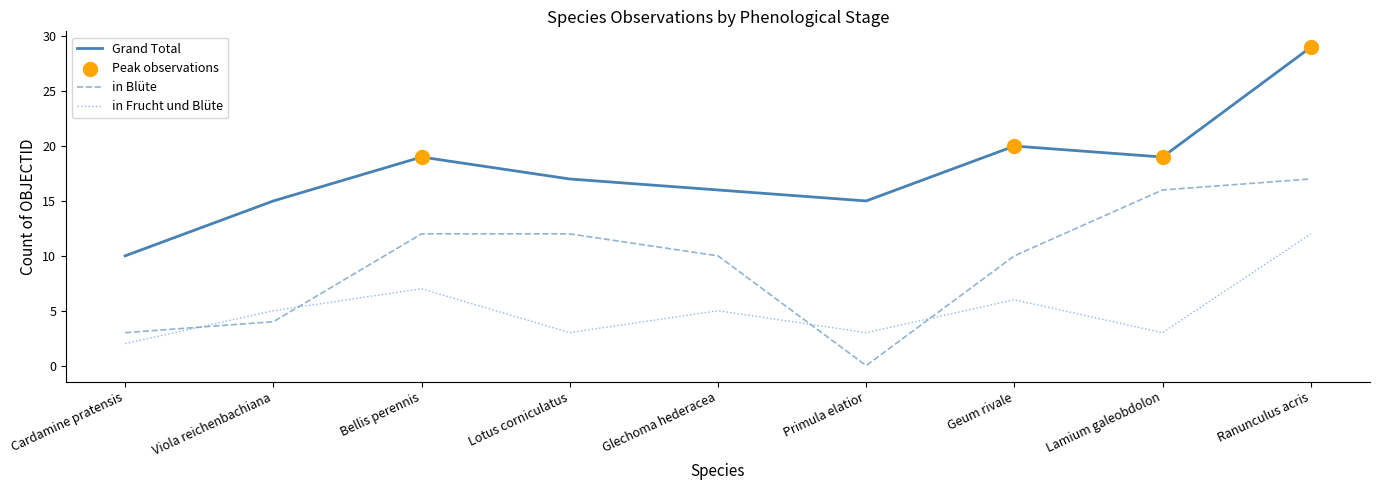

Which series has the largest total across all categories?

Grand Total